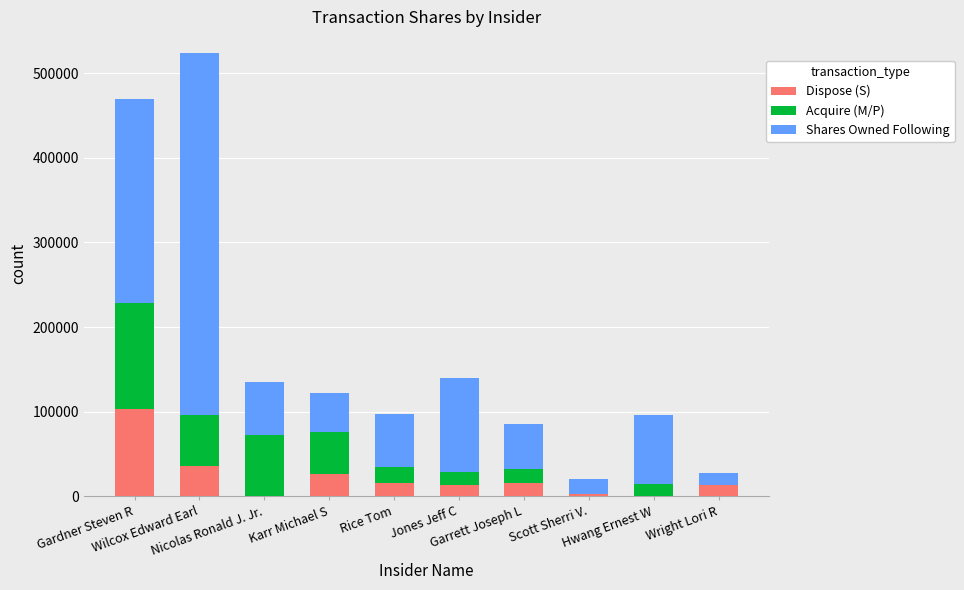

What is the maximum value for Dispose (S)?

102638